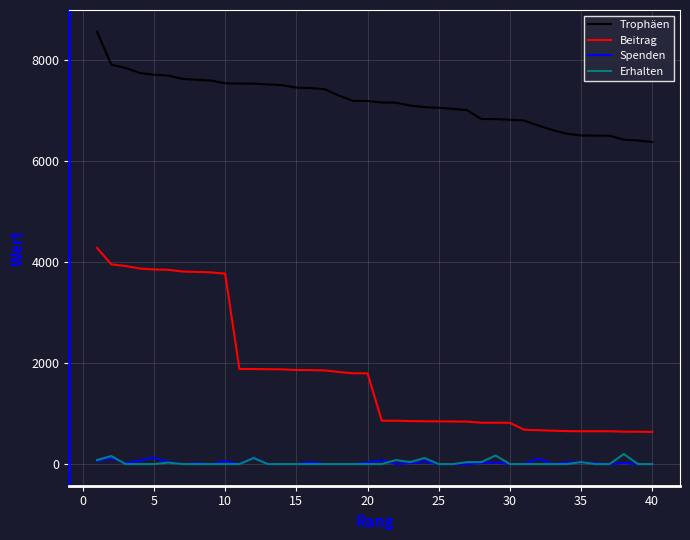

Which series has the widest spread of values?

Beitrag